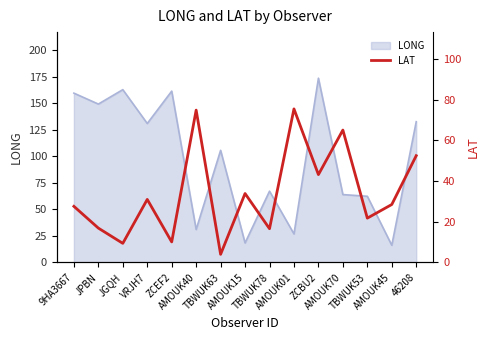

What position from the right is JPBN?

14